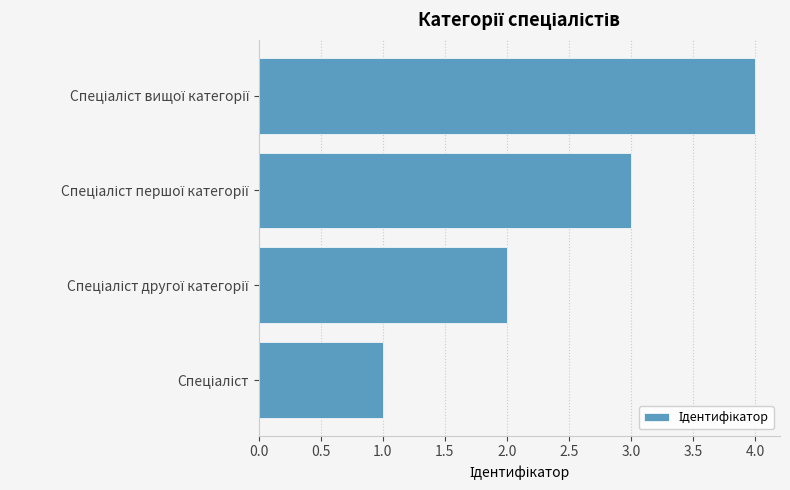

What is the sum of all values?

10